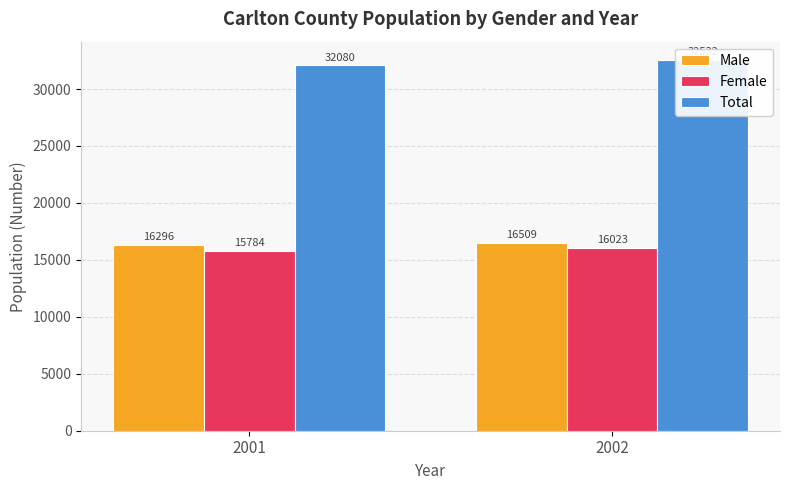

Rank the series by their maximum value, from highest to lowest.

Total, Male, Female